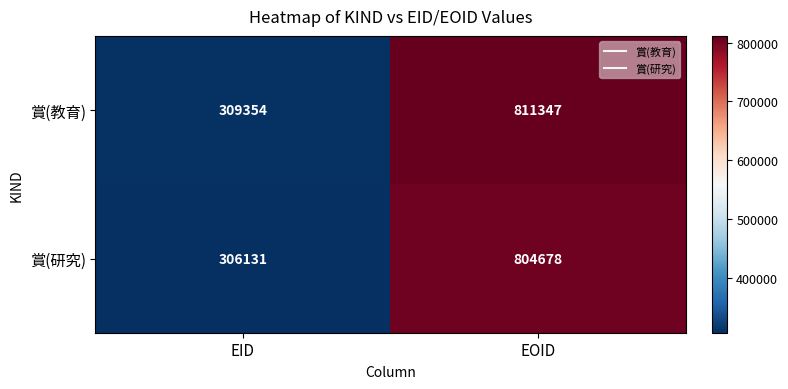

Between EID and EOID, which series saw the biggest shift?

賞(教育)